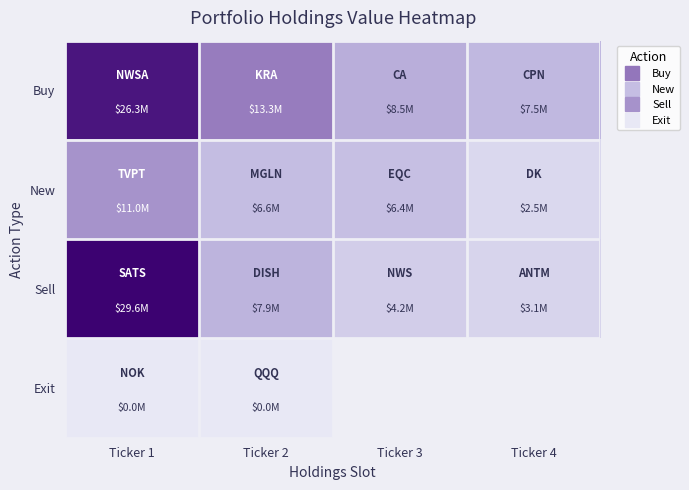

Is it true that Exit equals 0.0 at Ticker 2?

True